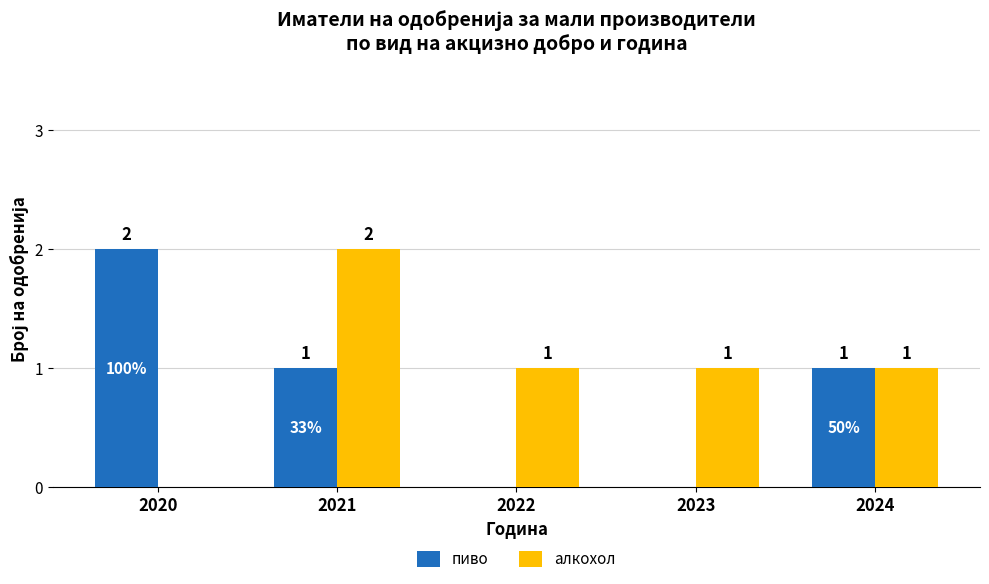

How many data points does each series have?

5